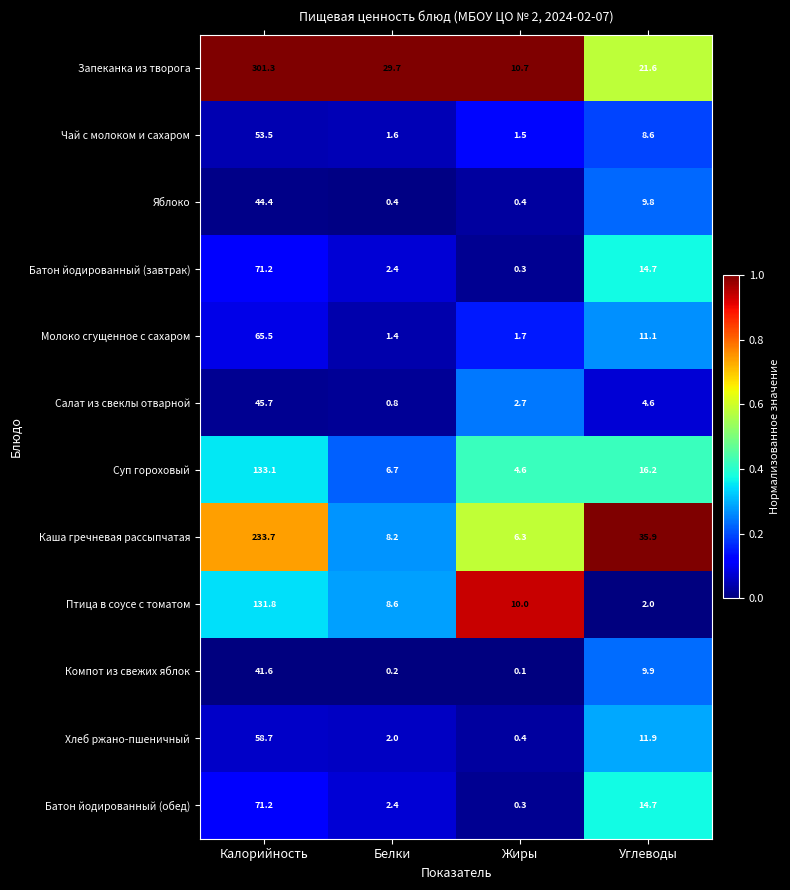

At which category is the sum across all series the highest?

Калорийность